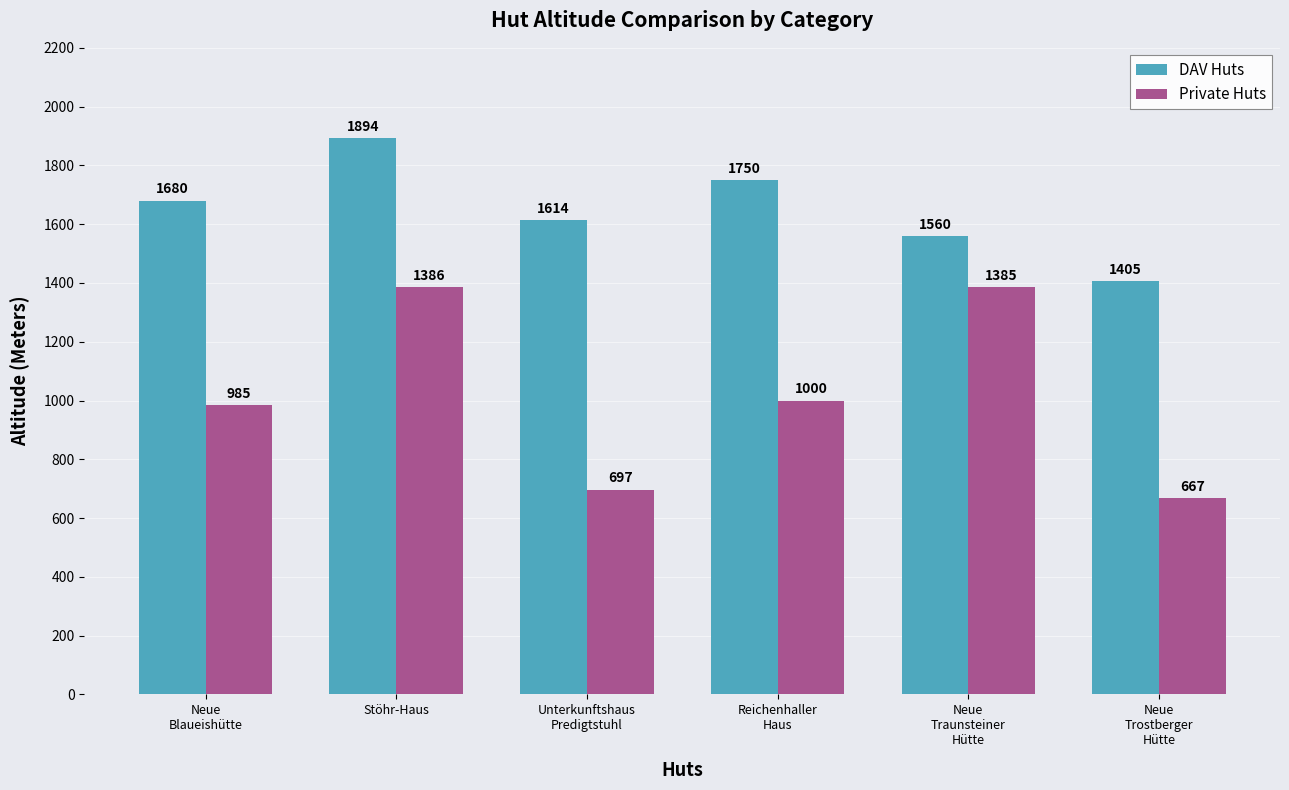

Is it true that DAV Huts equals 1560 at Neue
Traunsteiner
Hütte?

True